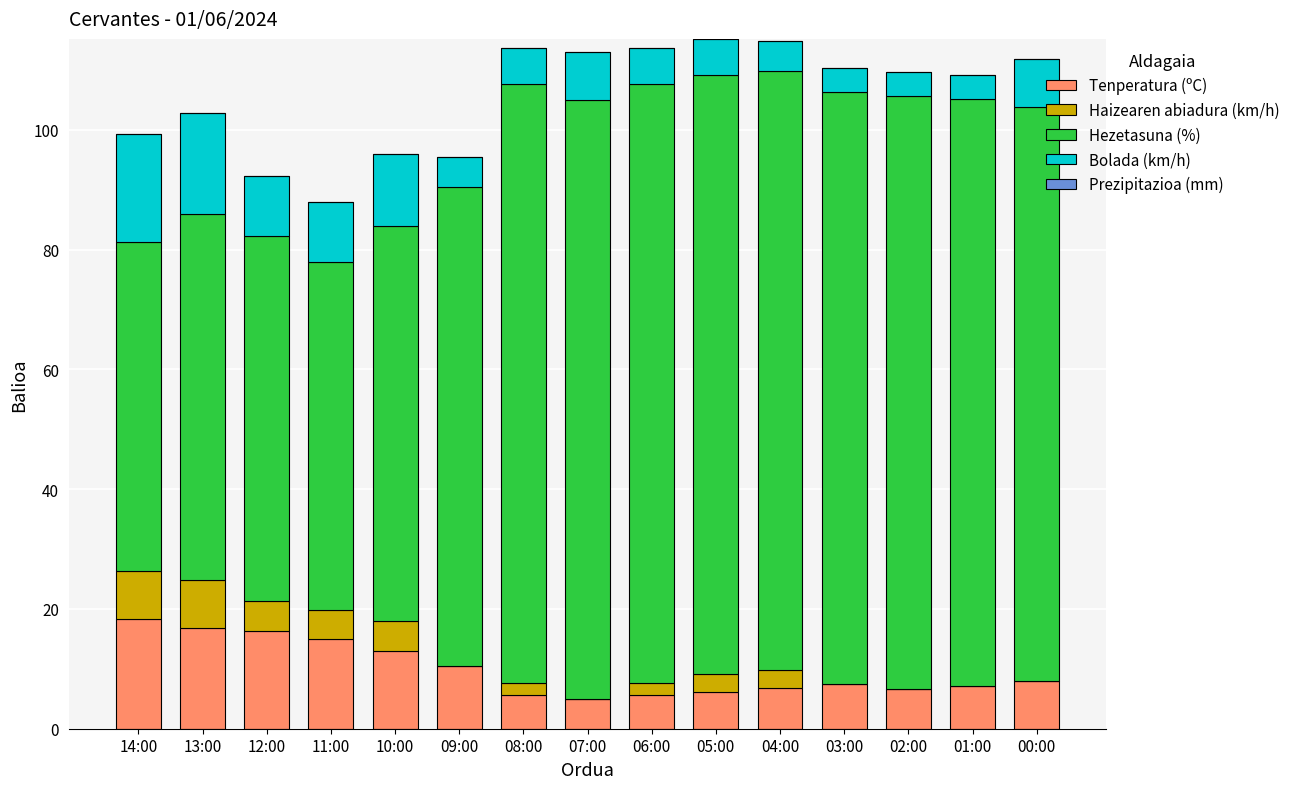

True or false: Tenperatura (ºC) has a value of 5.7 at 06:00.

True